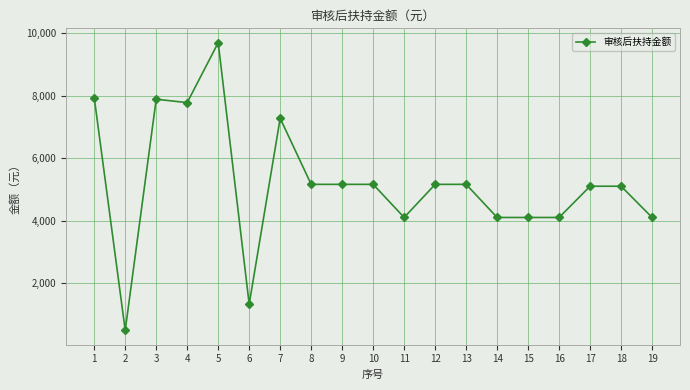

How many lines are shown in the chart?

1